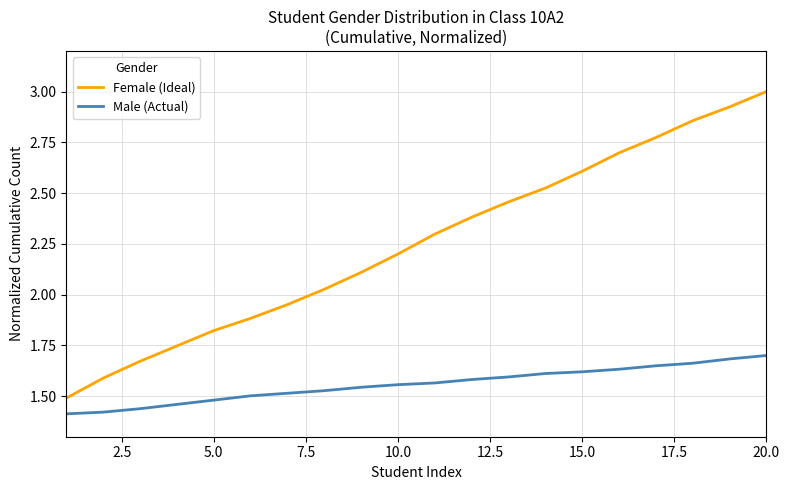

What is the greatest value displayed?

3.0